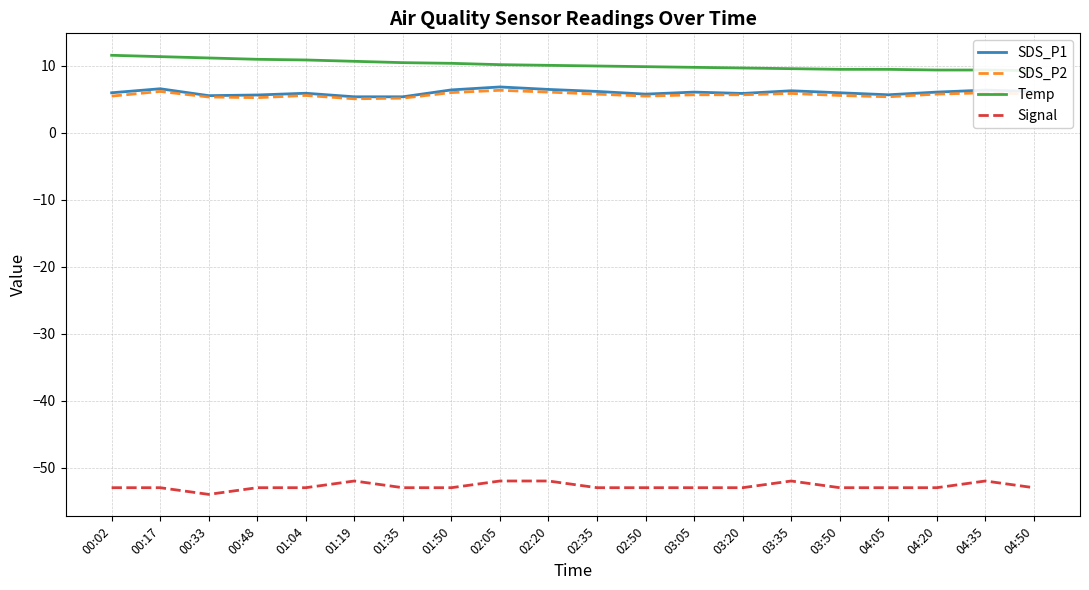

The value of SDS_P2 at 04:05 is 5.4. True or false?

True